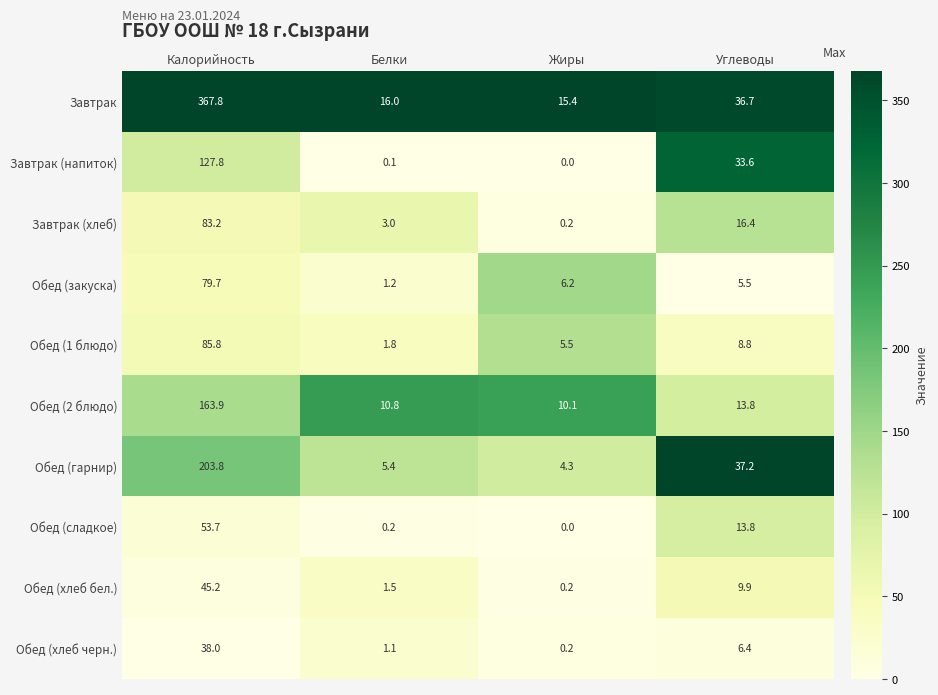

What is the approximate value of Обед (закуска) at Жиры?

6.2